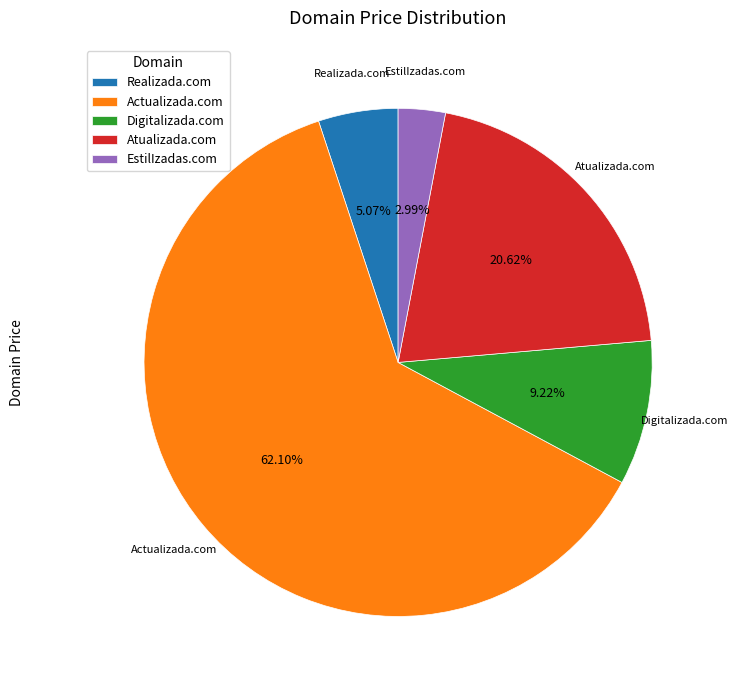

True or false: Realizada.com accounts for 1% of the total.

False